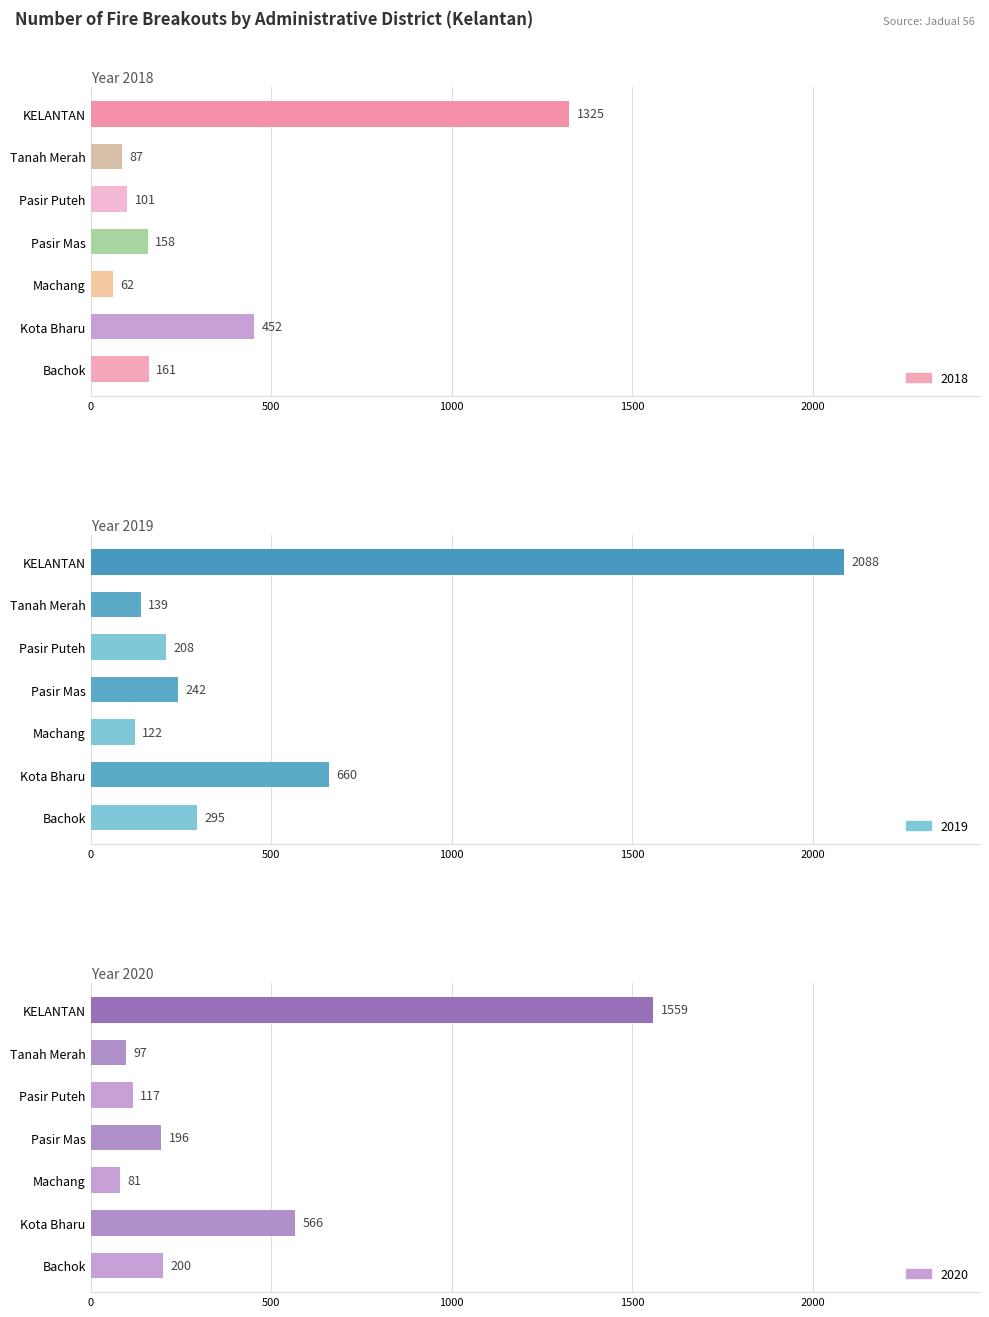

How many bars are there in each group?

3